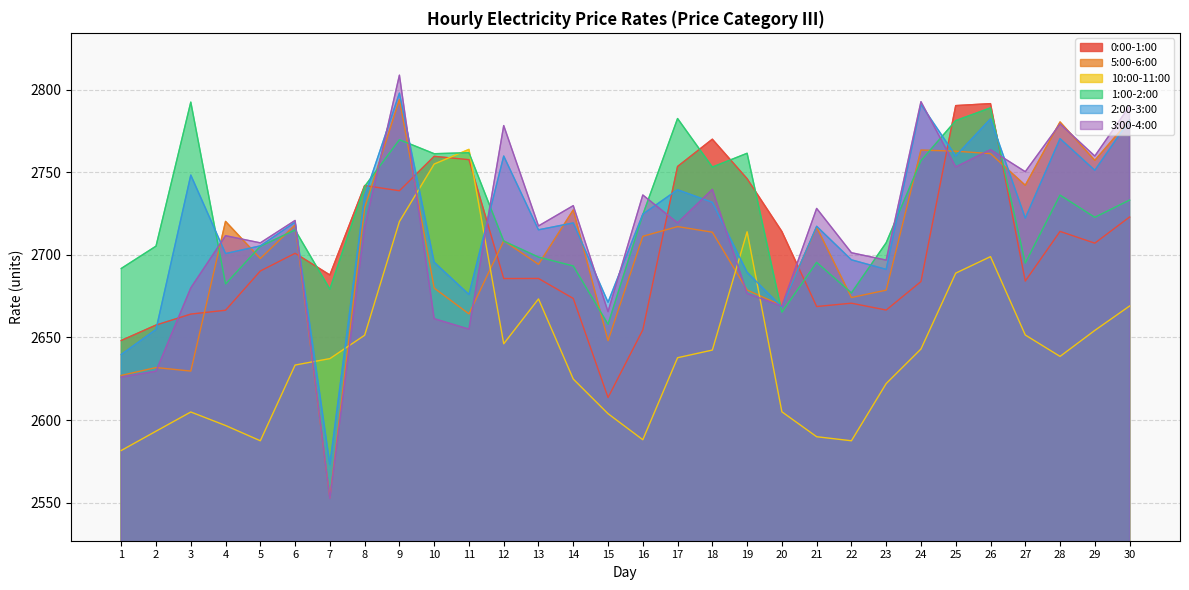

True or false: 3:00-4:00 has a value of 3978.0 at 6.

False